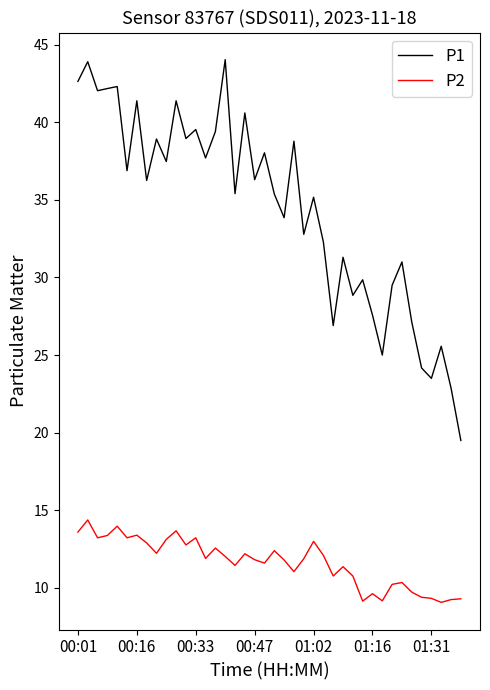

Which series has the largest range (max minus min)?

P1